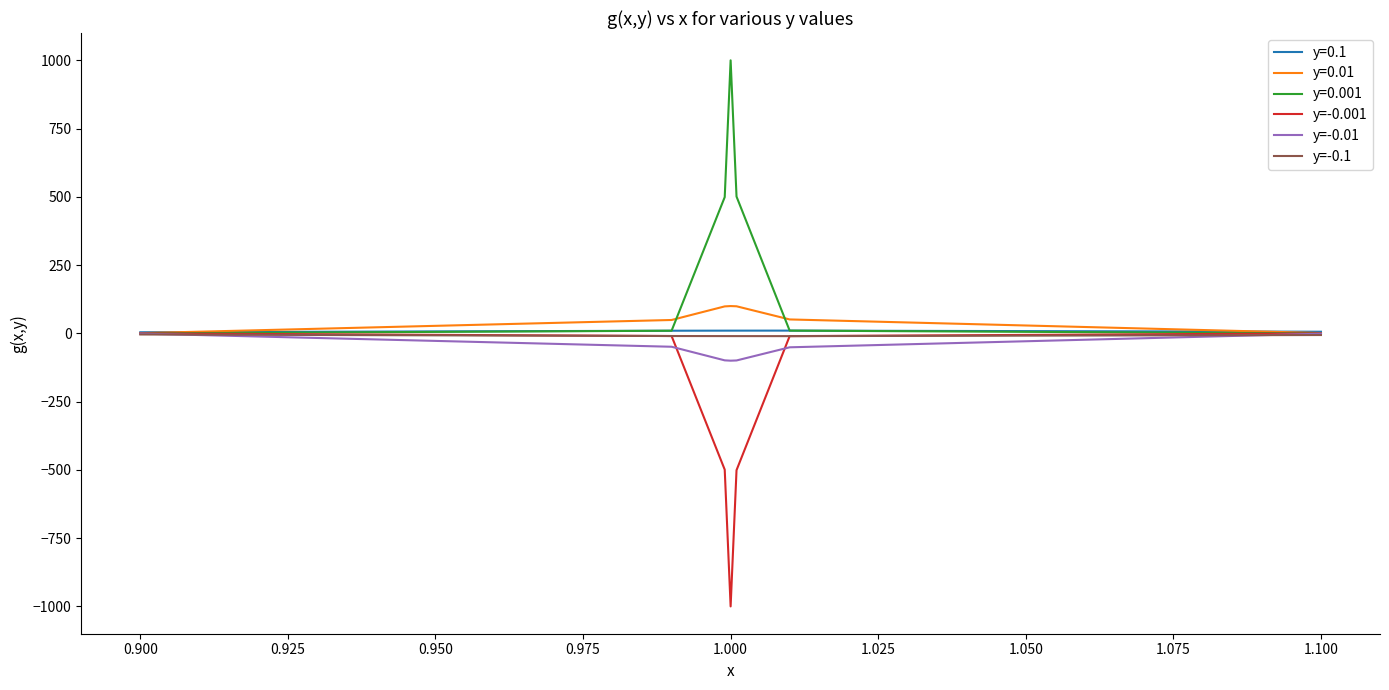

What is the difference between the maximum and second lowest values in the y=-0.01 series?

98.4